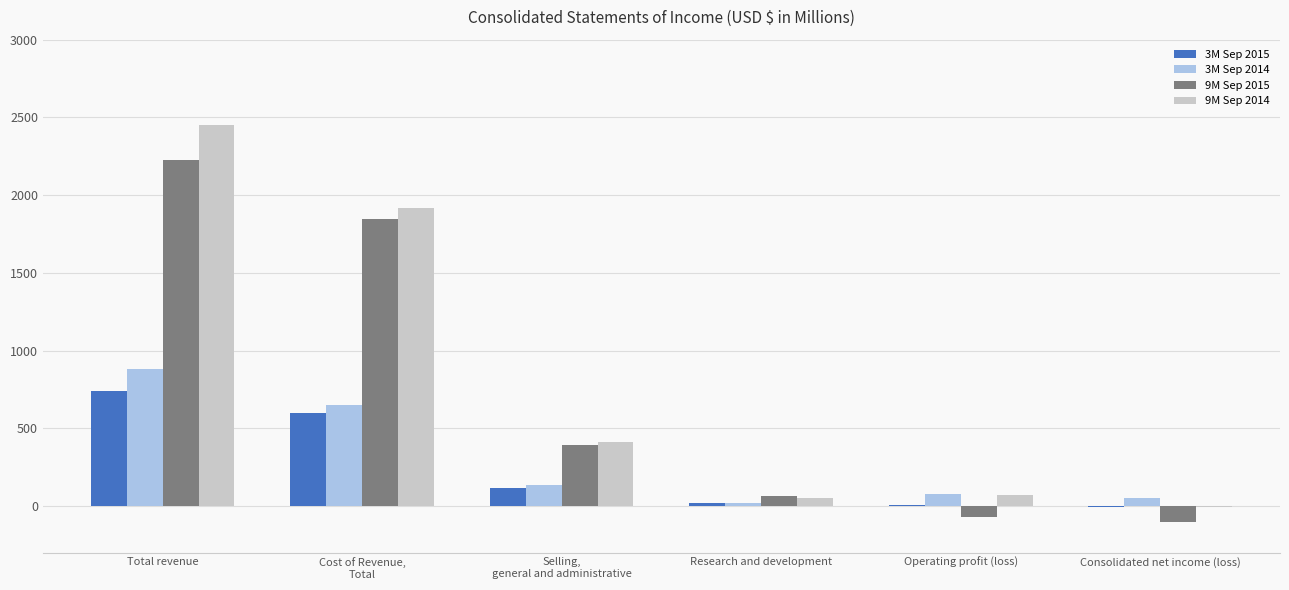

What is the greatest value displayed?

2450.6